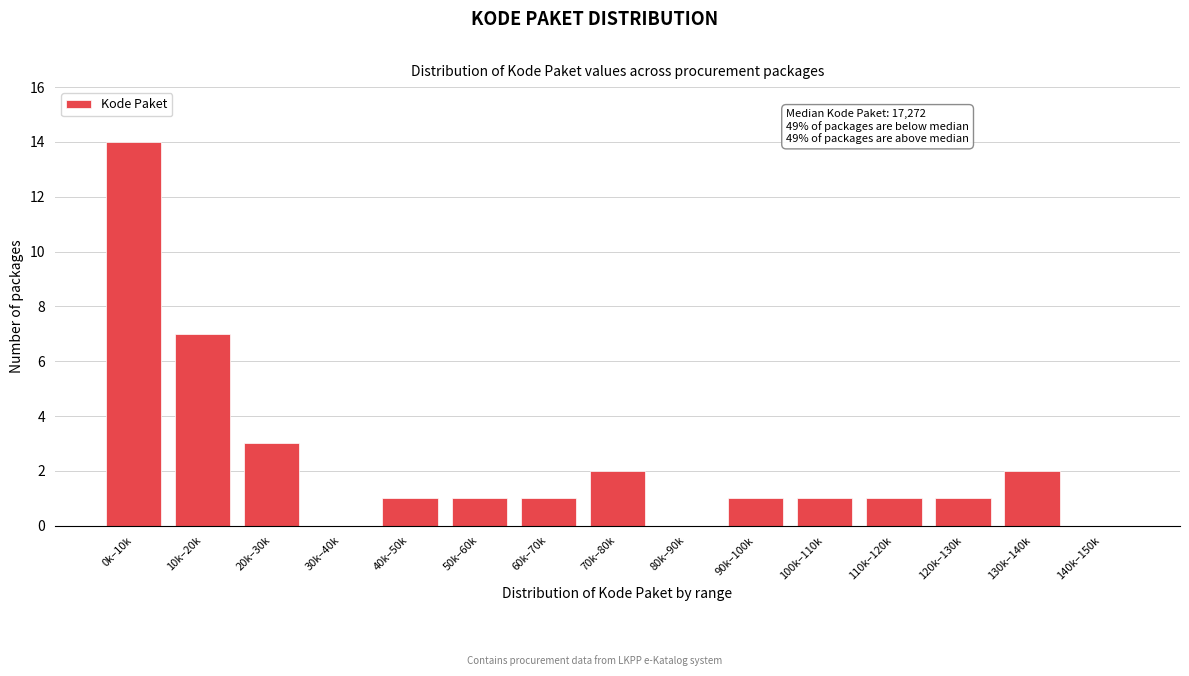

Reading left to right, what are all the values shown in this chart?

0k–10k=14	10k–20k=7	20k–30k=3	30k–40k=0	40k–50k=1	50k–60k=1	60k–70k=1	70k–80k=2	80k–90k=0	90k–100k=1	100k–110k=1	110k–120k=1	120k–130k=1	130k–140k=2	140k–150k=0